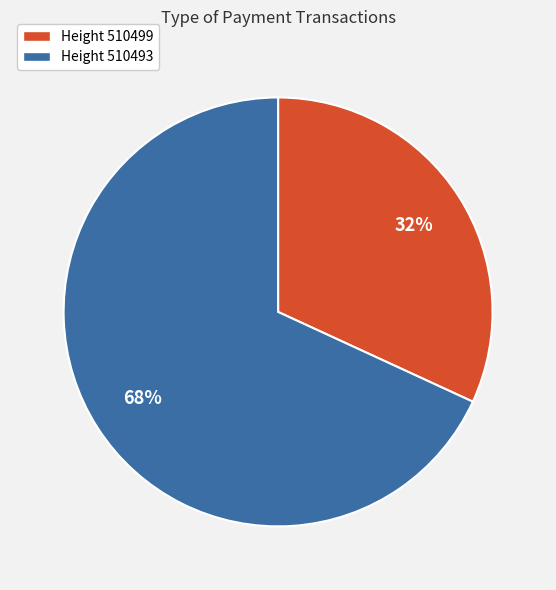

To the nearest percent, what is the difference between the largest and smallest slice percentages?

36%